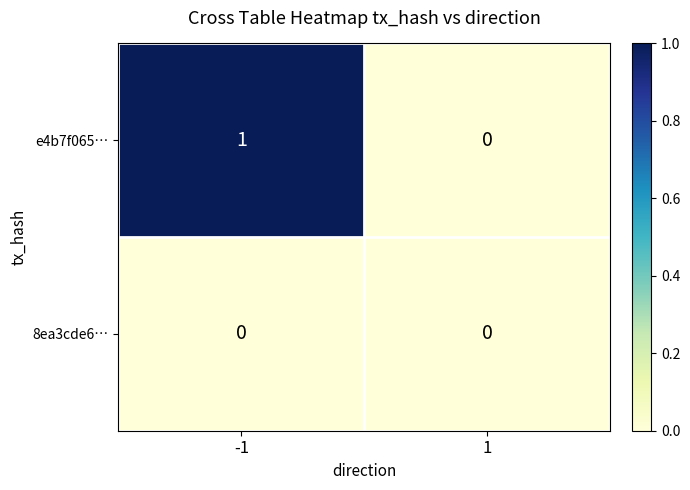

Is it true that e4b7f065… equals 1 at -1?

True